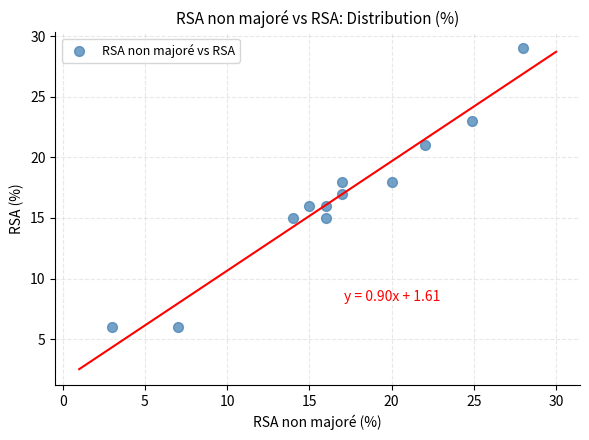

What is the average Y value?

17